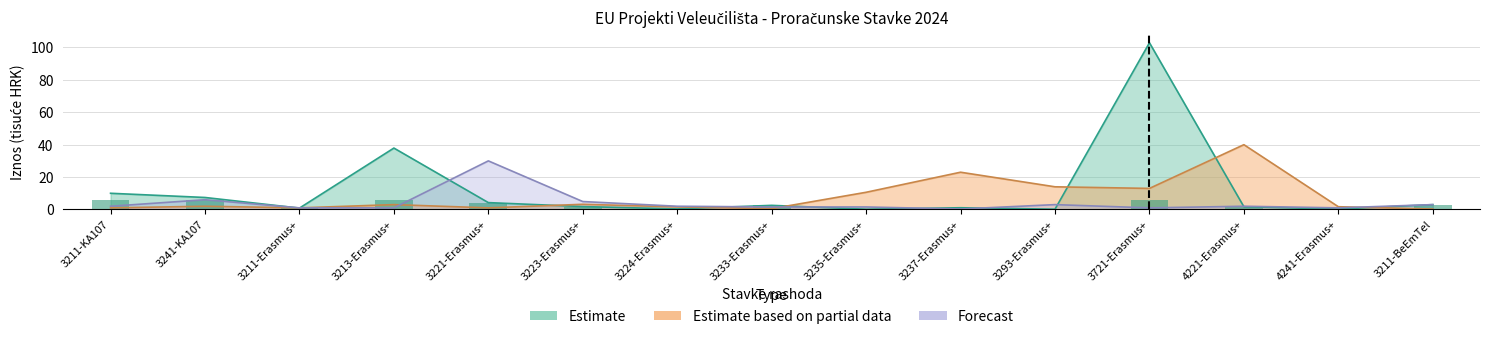

At 3224-Erasmus+, list the series in order from smallest to largest.

Estimate, Estimate based on partial data, Forecast